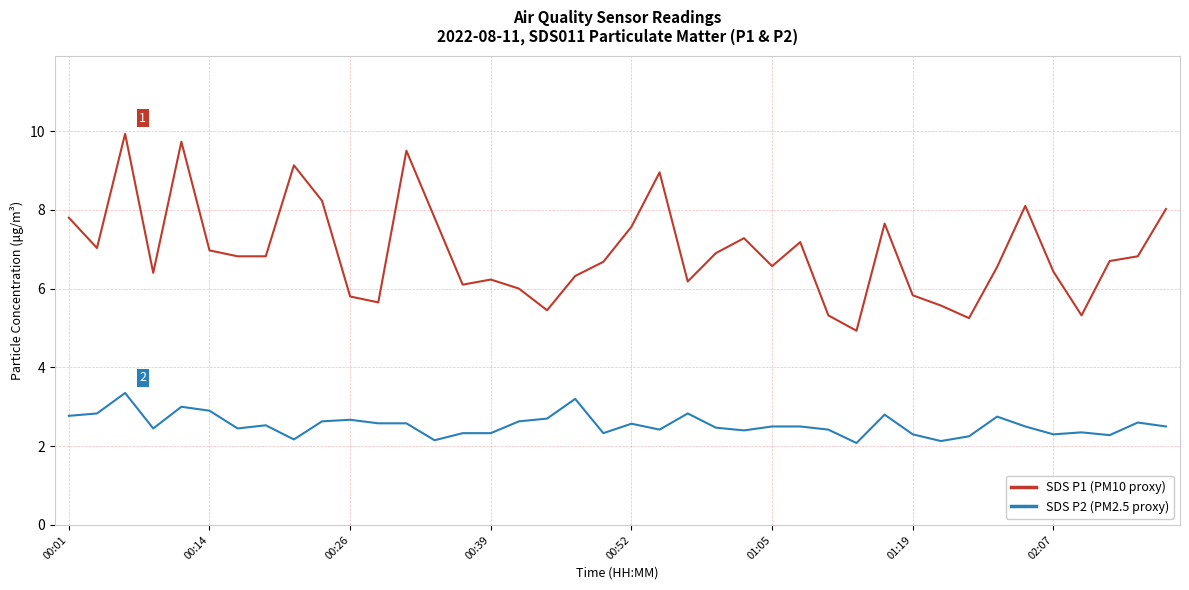

Which series has the largest range (max minus min)?

SDS P1 (PM10 proxy)